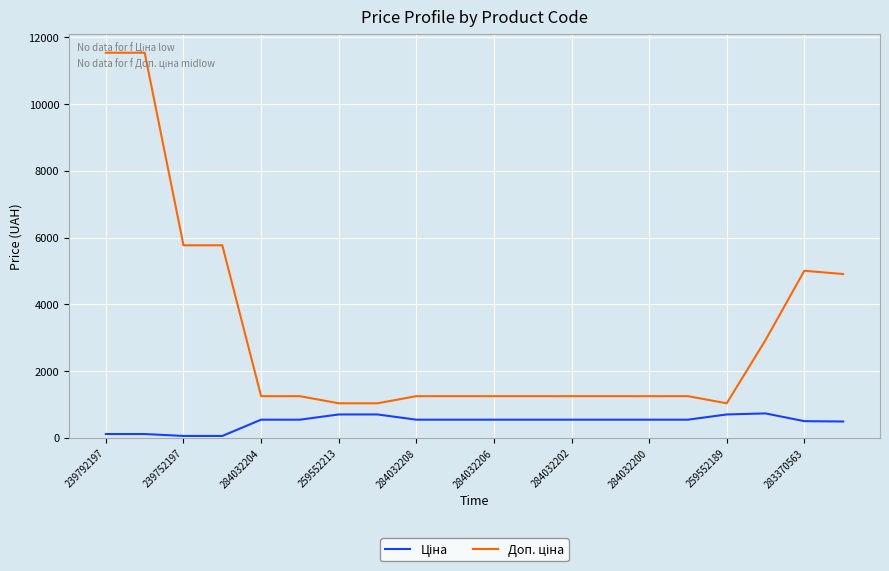

What is the greatest value displayed?

11537.0